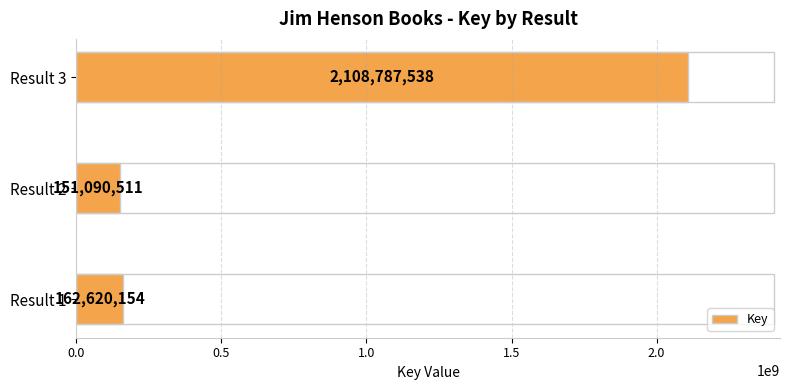

List the labels in order of value, smallest first.

Result 2, Result 1, Result 3